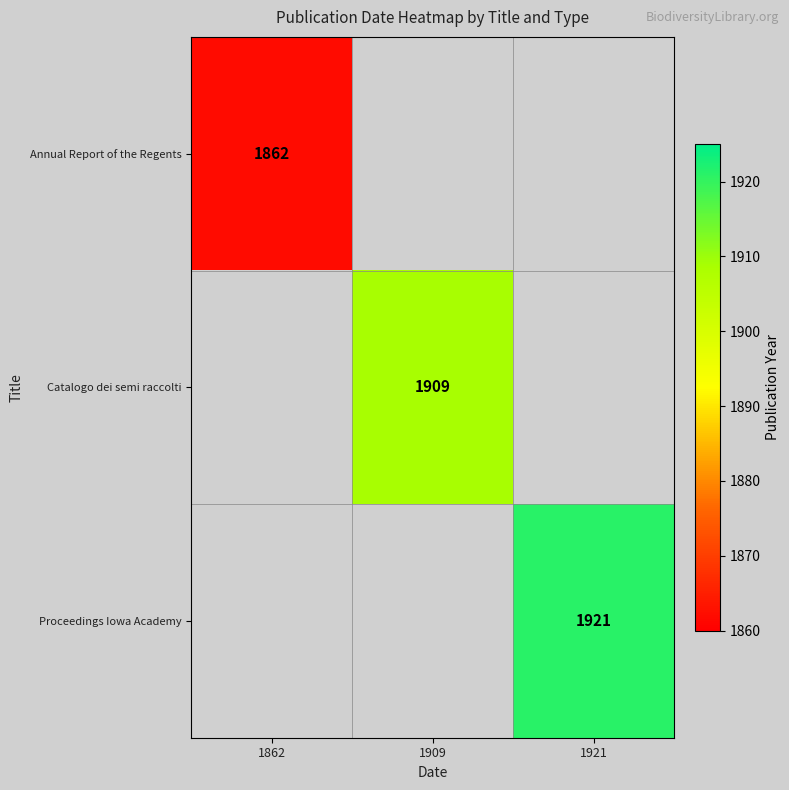

True or false: Catalogo dei semi raccolti has a value of 2690 at 1909.

False